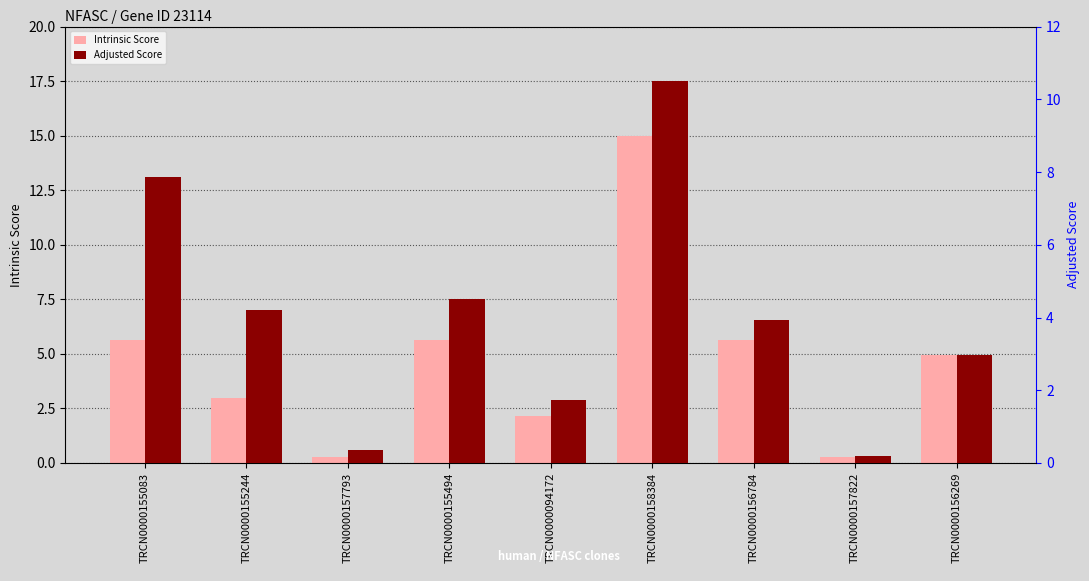

What is the value of the Adjusted Score bar at the 2nd from the left?

4.2